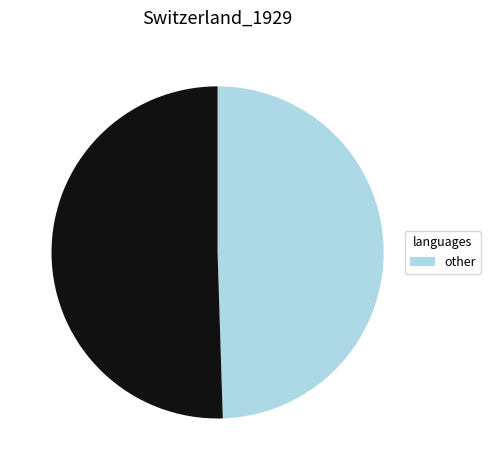

Is there any slice that represents more than half of the pie?

Yes